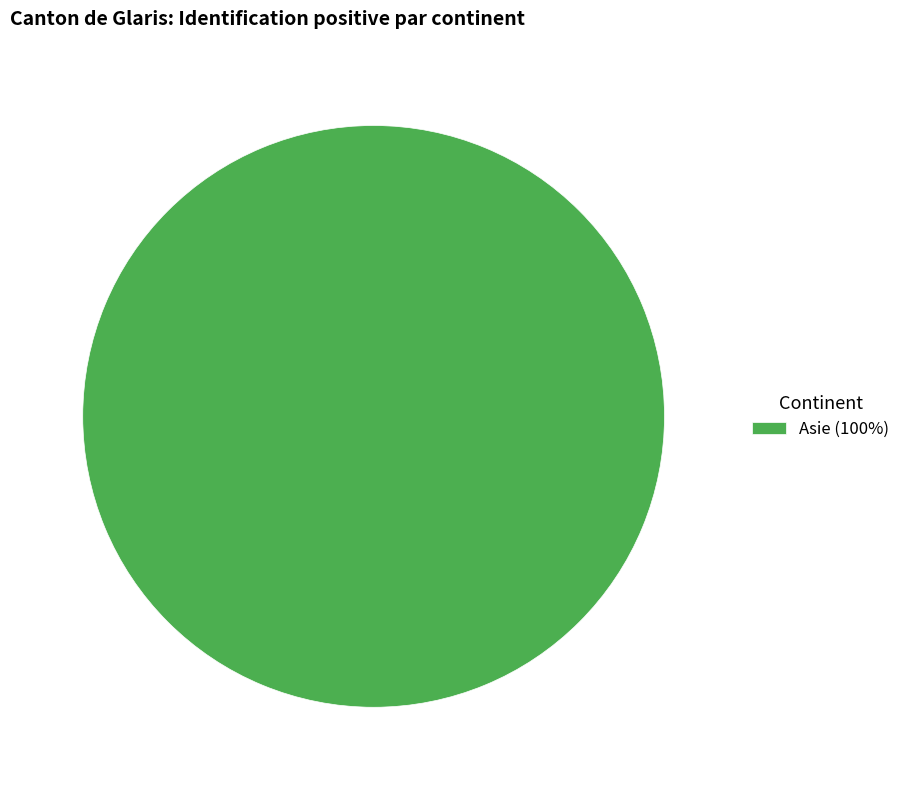

Is it true that Asie (100%) is 100% of the pie?

True